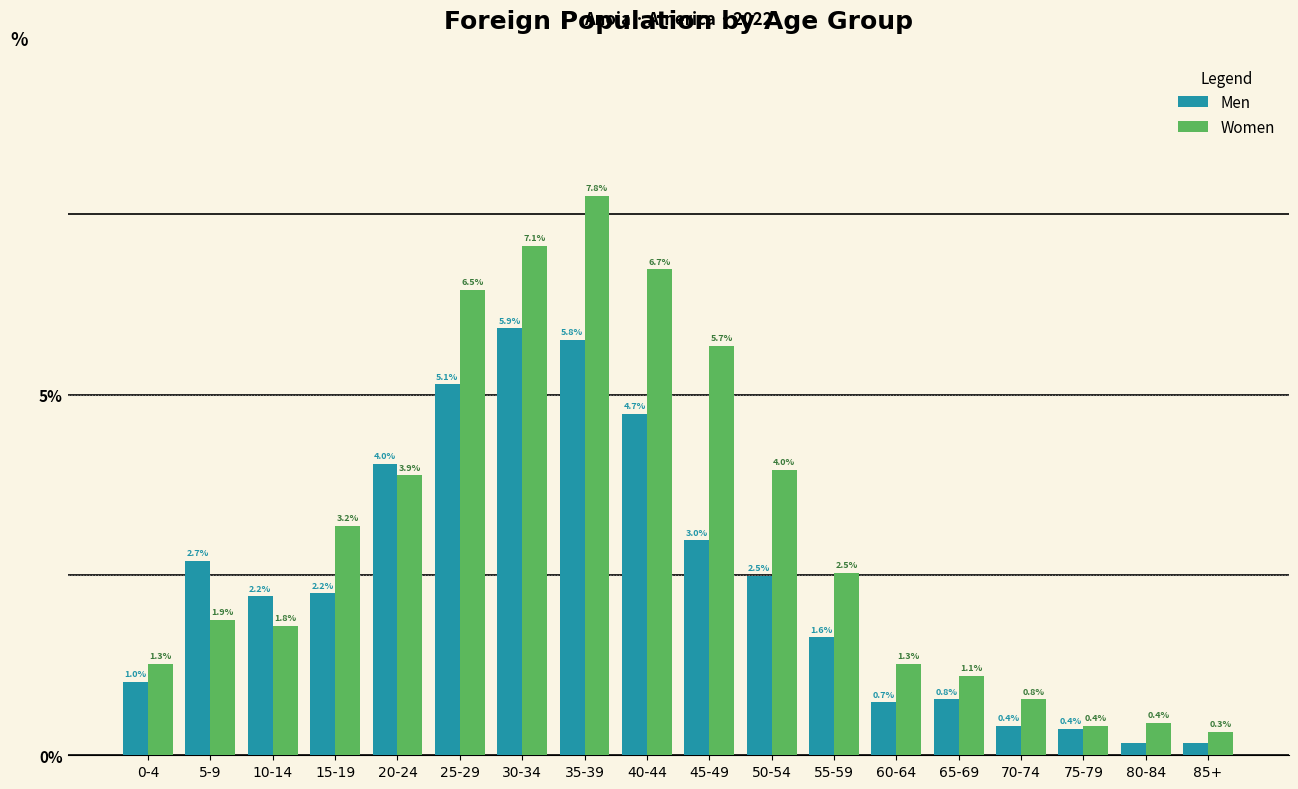

What is the difference between the Men values at 0-4 and 50-54?

1.5